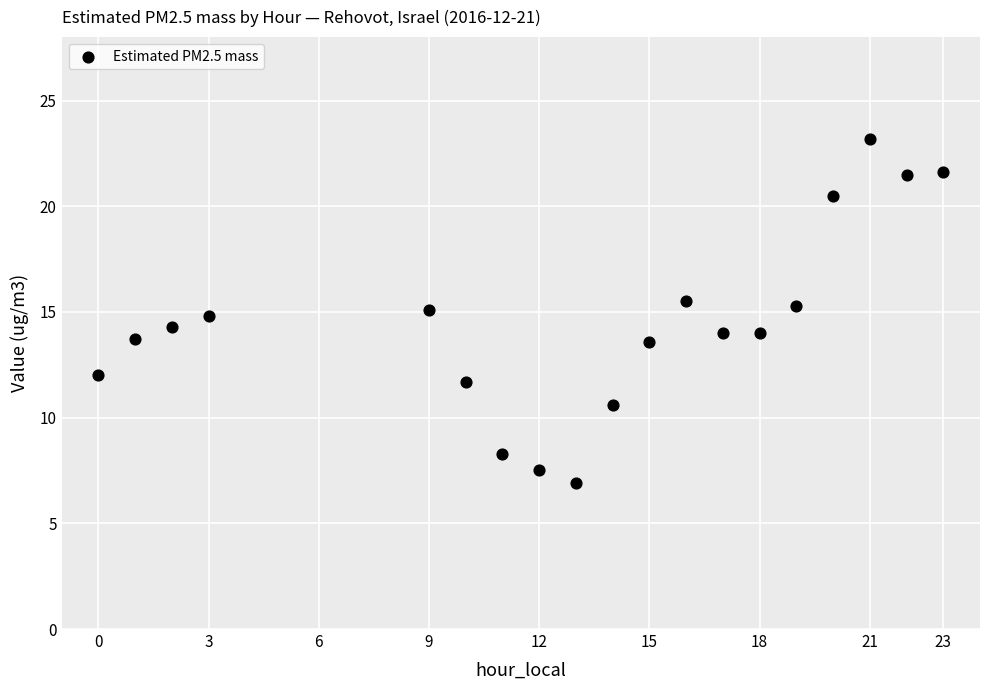

What is the range of X values (max minus min)?

23.0